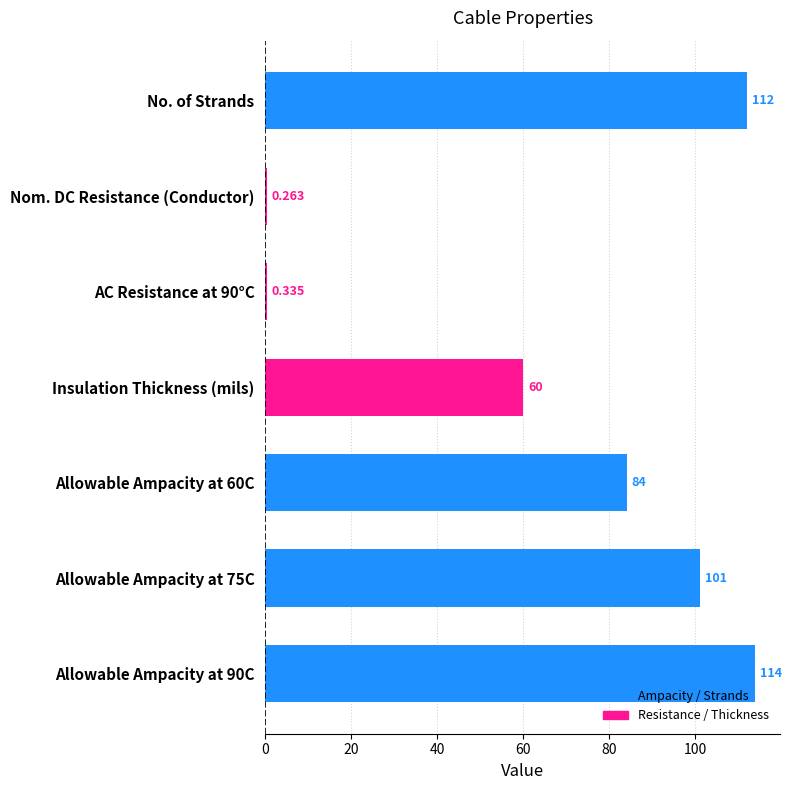

Where is the data nearest to the value 57?

Insulation Thickness (mils)